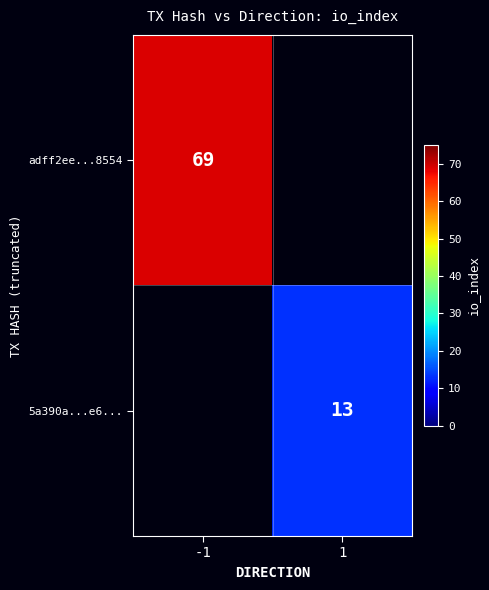

Is it true that adff2ee...8554 equals 95 at -1?

False